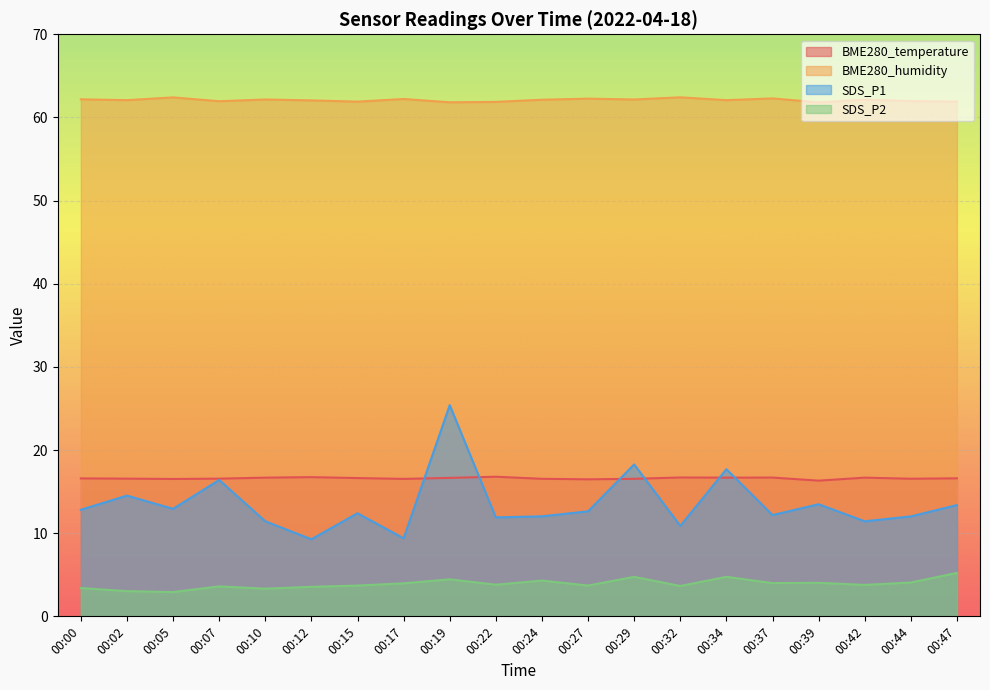

At which label is SDS_P1 closest to 17?

00:07